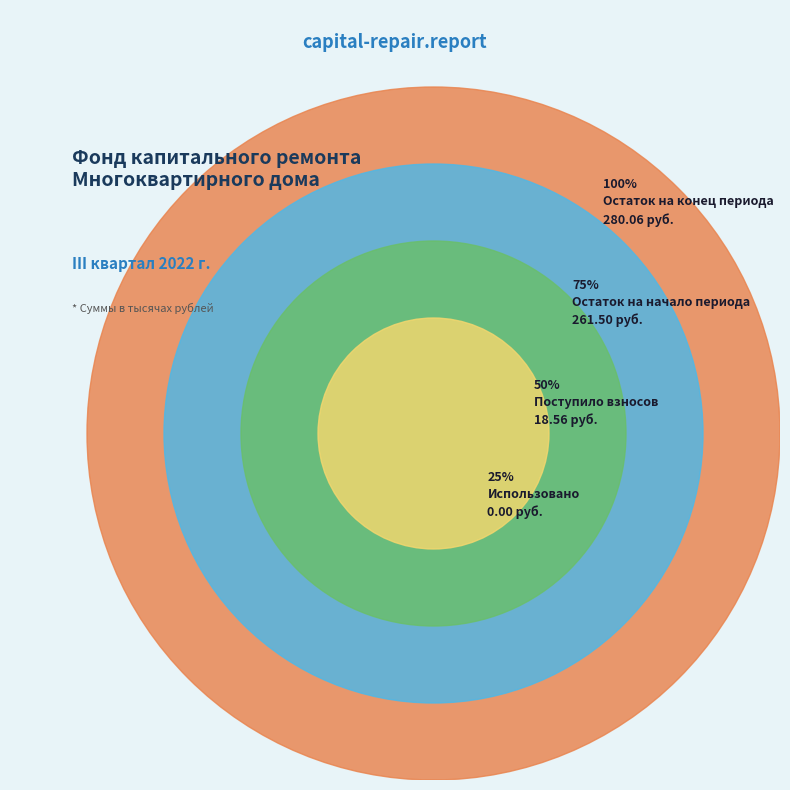

Between Поступило взносов and Остаток на начало периода, which is larger?

Остаток на начало периода